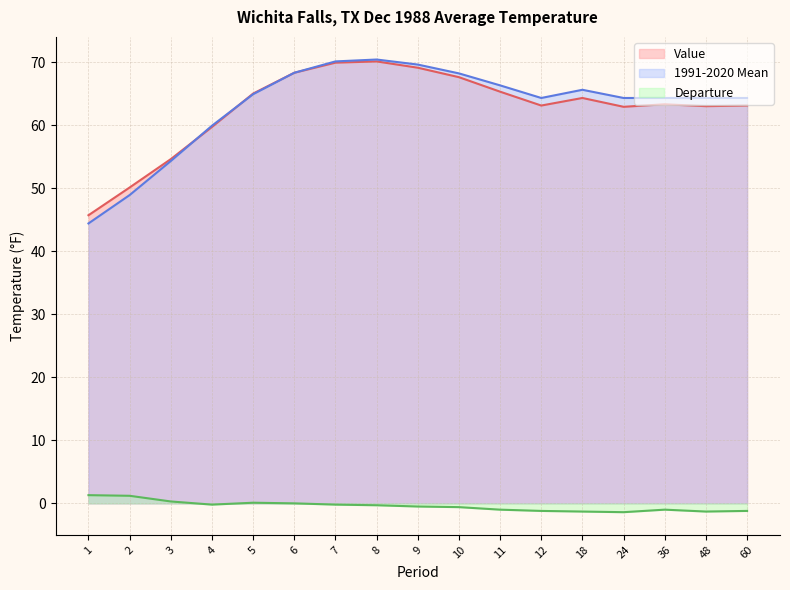

Is it true that Value equals 67.6 at 10?

True